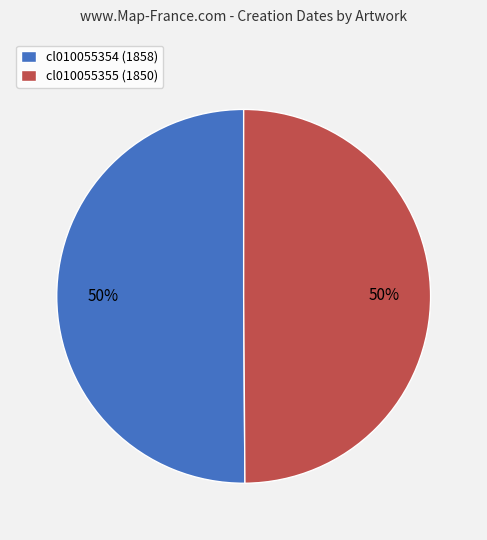

Approximately how many times larger is the value at cl010055354 compared to cl010055355?

1.0